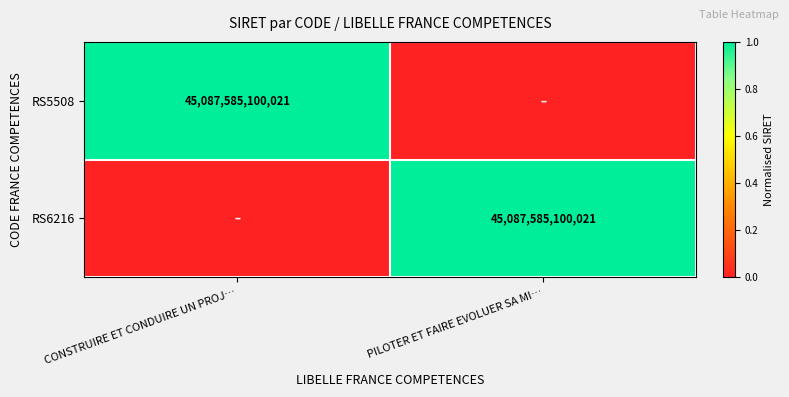

How many categories are shown in the chart?

2